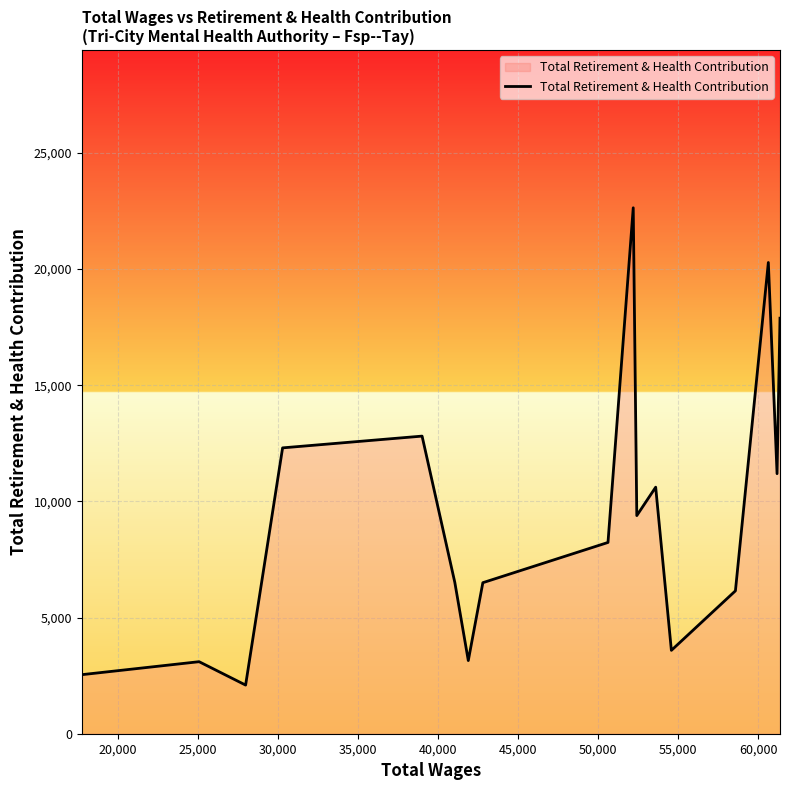

How many categories are shown in the chart?

17